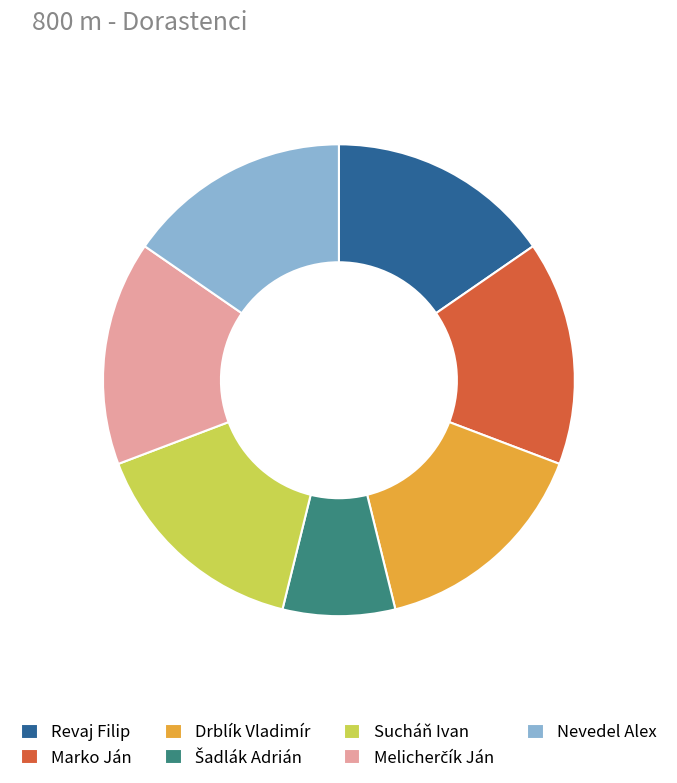

Does any single category account for the majority?

No